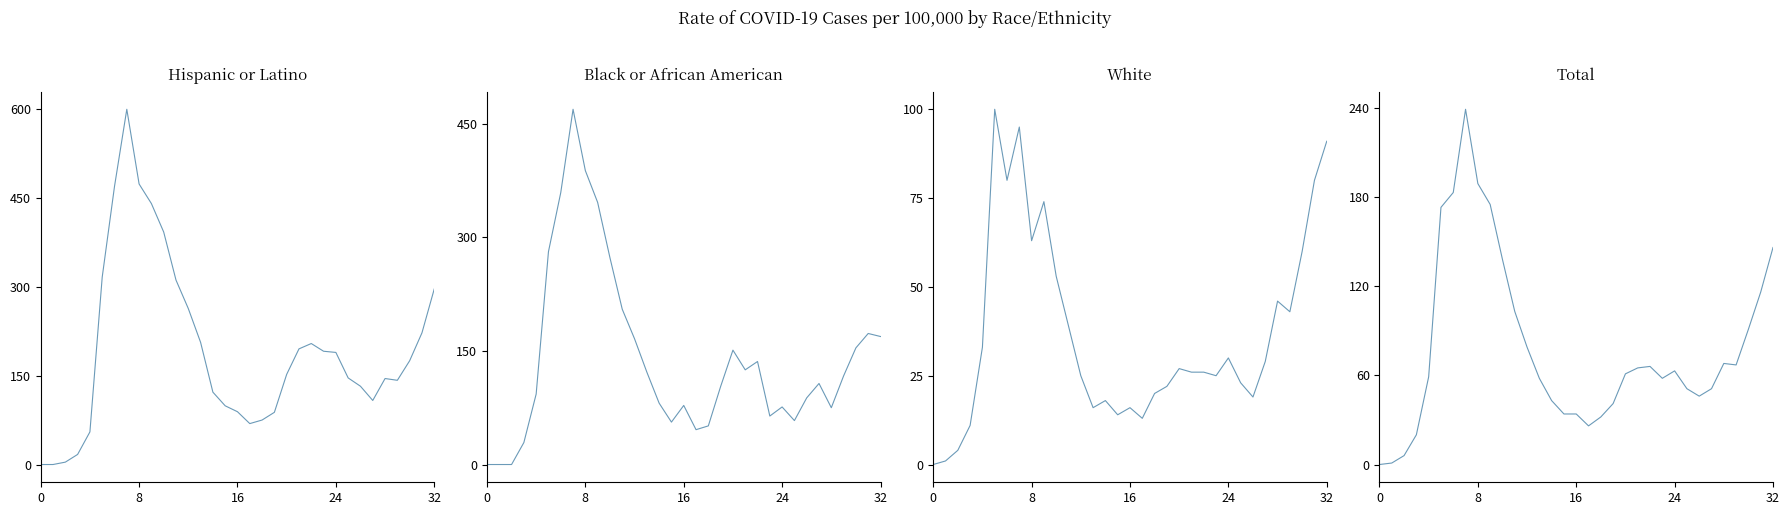

The value of Black or African American at 26 is 60. True or false?

False